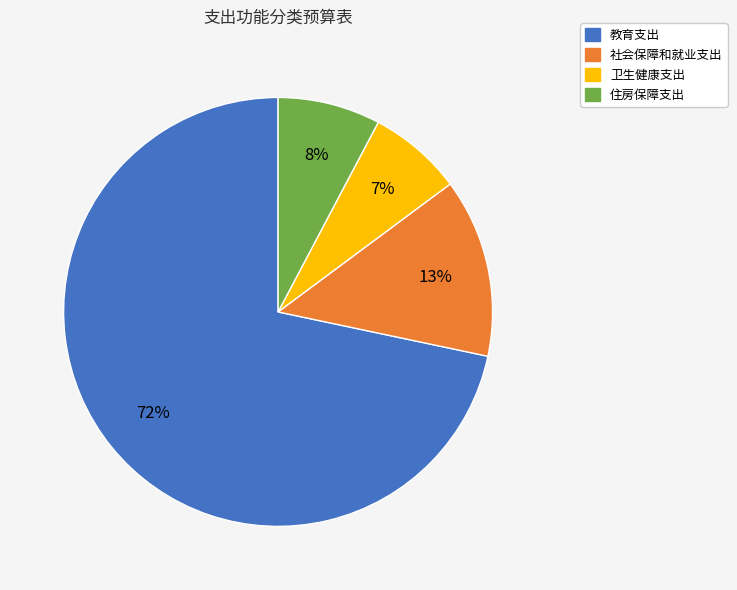

What is the largest slice in the pie chart?

教育支出